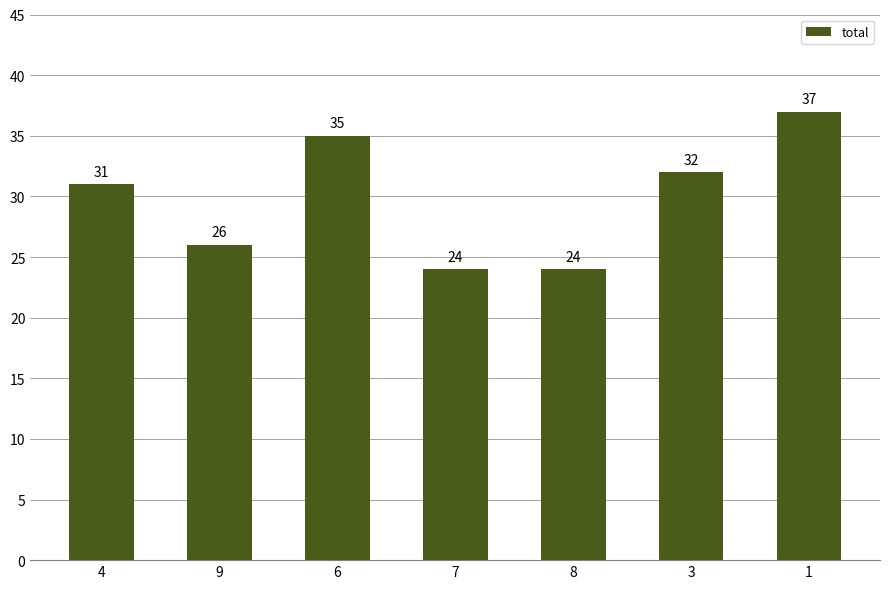

Does the chart contain stacked bars?

No